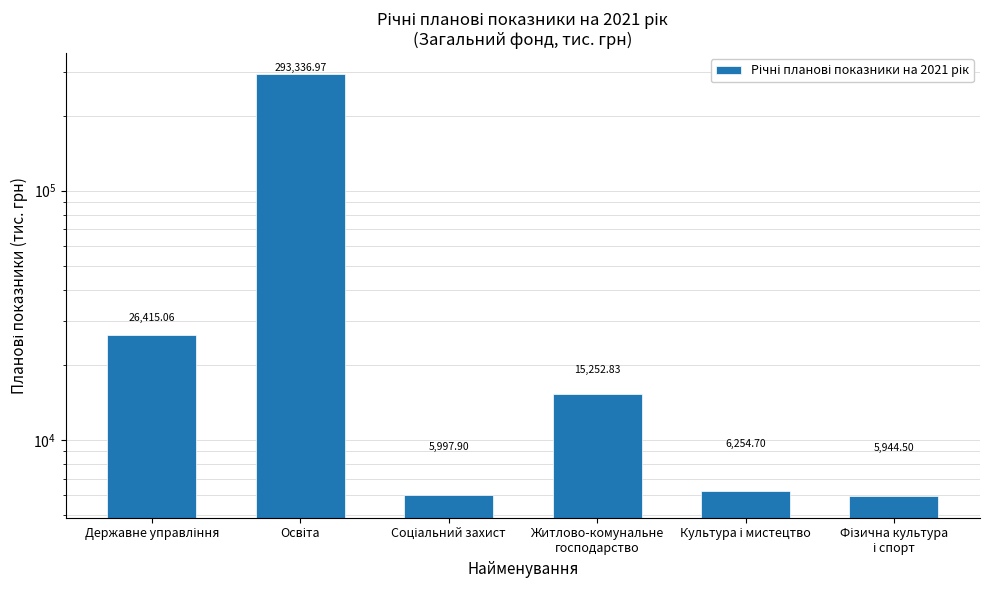

Which category has the lowest value across all series?

Фізична культура
і спорт